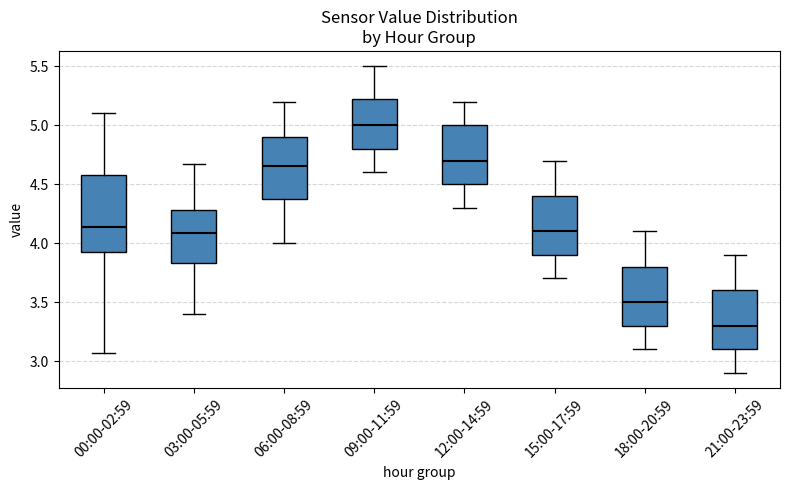

Reading left to right, read every box against the y-axis: the position of its median line, the range the box covers, and the ends of its whiskers. The values are not printed on the chart, so give them approximately, as read against the axis.

00:00-02:59: median 4.15, box 3.90 to 4.60, whiskers 3.05 to 5.10
03:00-05:59: median 4.10, box 3.85 to 4.30, whiskers 3.40 to 4.65
06:00-08:59: median 4.65, box 4.40 to 4.90, whiskers 4.00 to 5.20
09:00-11:59: median 5.00, box 4.80 to 5.25, whiskers 4.60 to 5.50
12:00-14:59: median 4.70, box 4.50 to 5.00, whiskers 4.30 to 5.20
15:00-17:59: median 4.10, box 3.90 to 4.40, whiskers 3.70 to 4.70
18:00-20:59: median 3.50, box 3.30 to 3.80, whiskers 3.10 to 4.10
21:00-23:59: median 3.30, box 3.10 to 3.60, whiskers 2.90 to 3.90